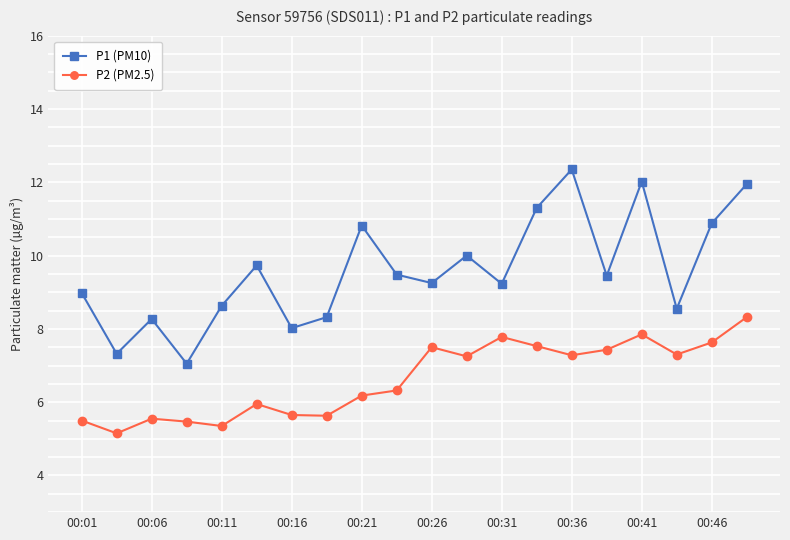

Rank the series by their average value, from lowest to highest.

P2 (PM2.5), P1 (PM10)